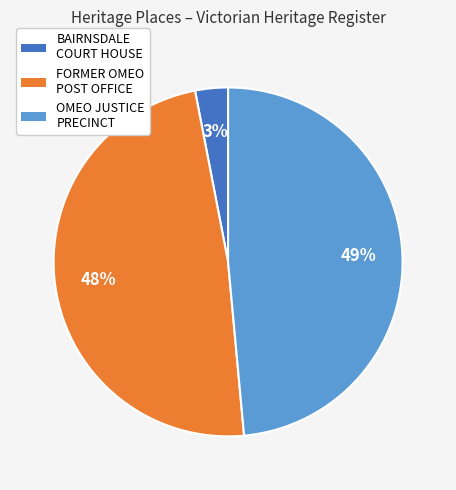

To the nearest percent, what is the average slice percentage?

33%